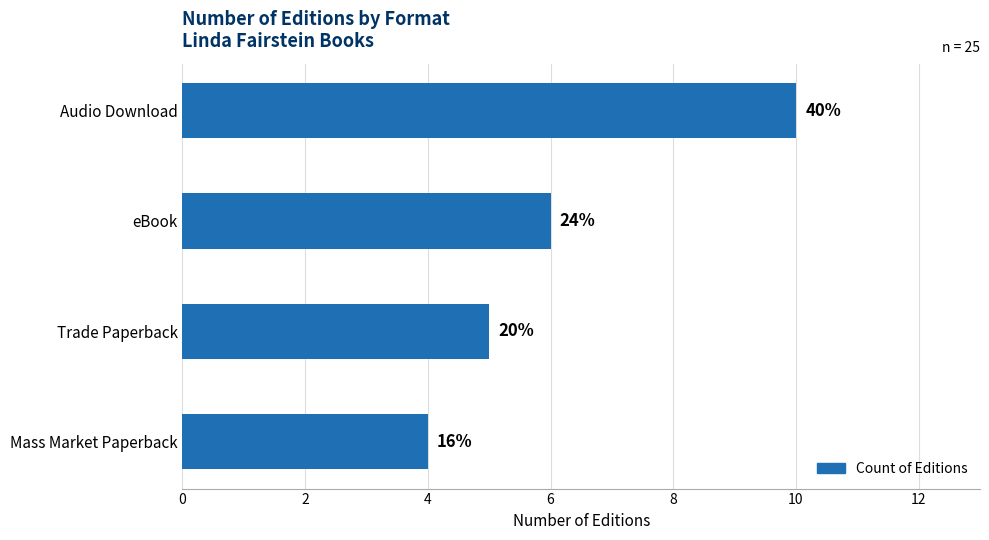

What is the difference between the maximum and minimum values?

6